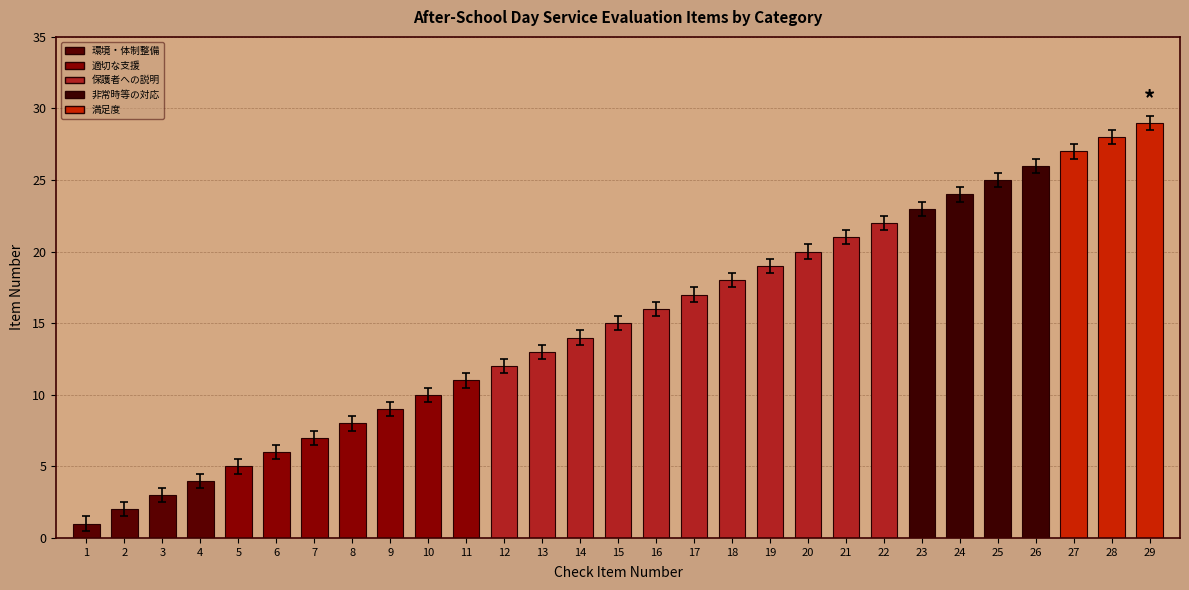

Rank the categories by value from highest to lowest.

29, 28, 27, 26, 25, 24, 23, 22, 21, 20, 19, 18, 17, 16, 15, 14, 13, 12, 11, 10, 9, 8, 7, 6, 5, 4, 3, 2, 1